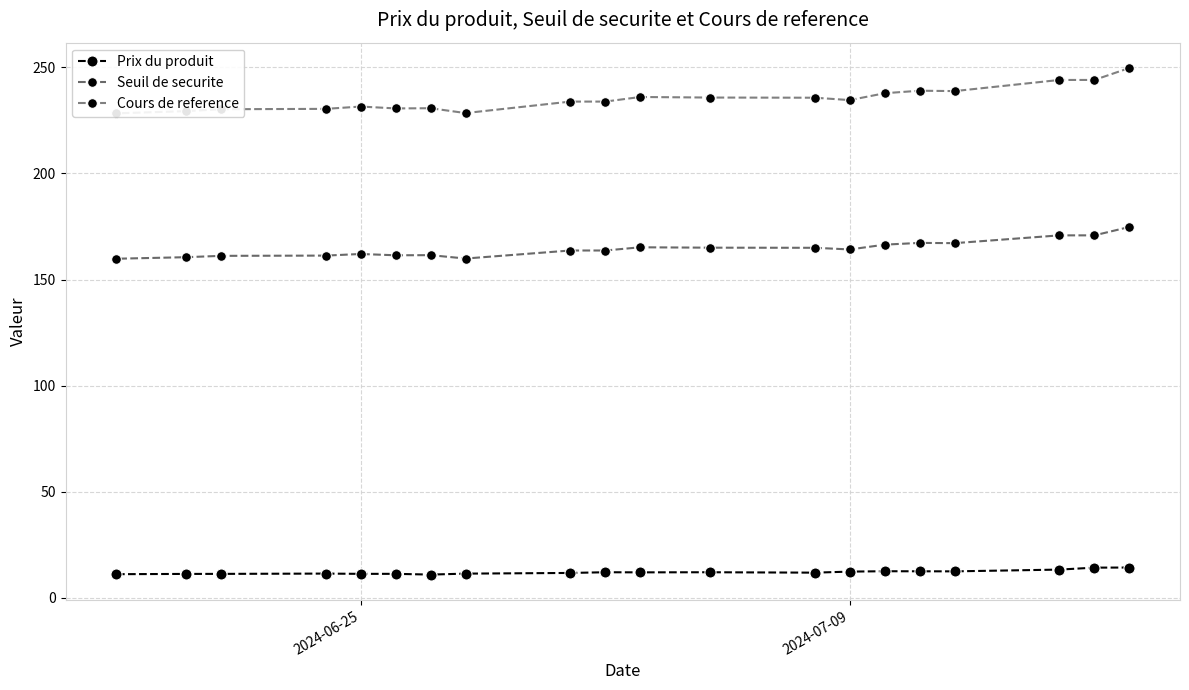

List the series in order of their overall mean, lowest first.

Prix du produit, Seuil de securite, Cours de reference